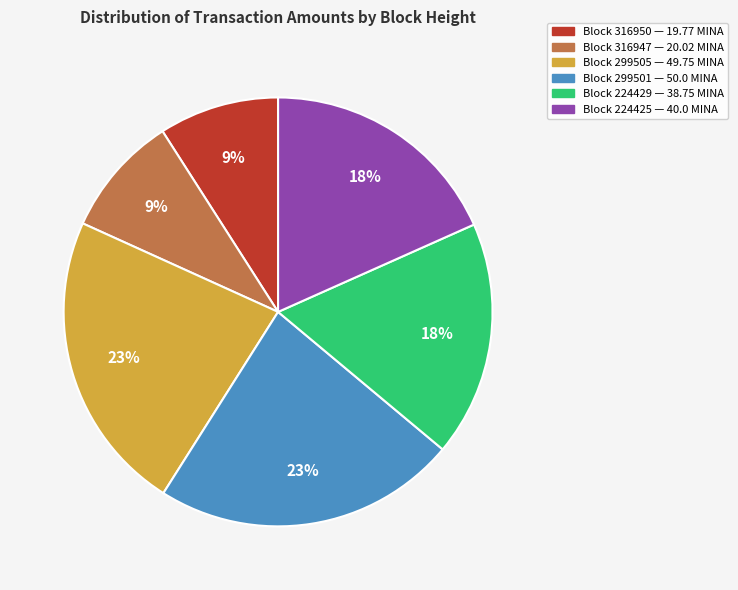

To the nearest percent, what is the average slice percentage?

17%